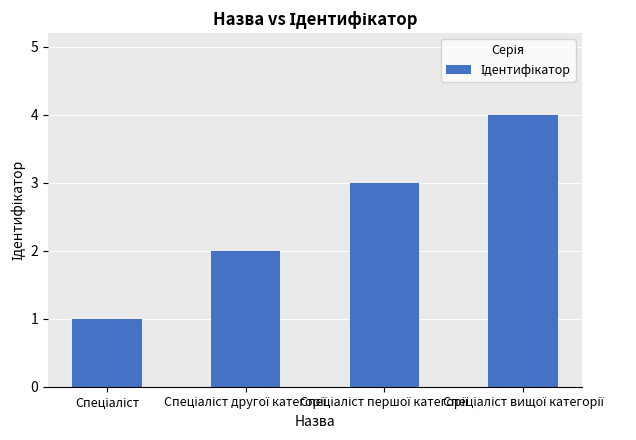

What is the difference between the maximum and minimum values?

3